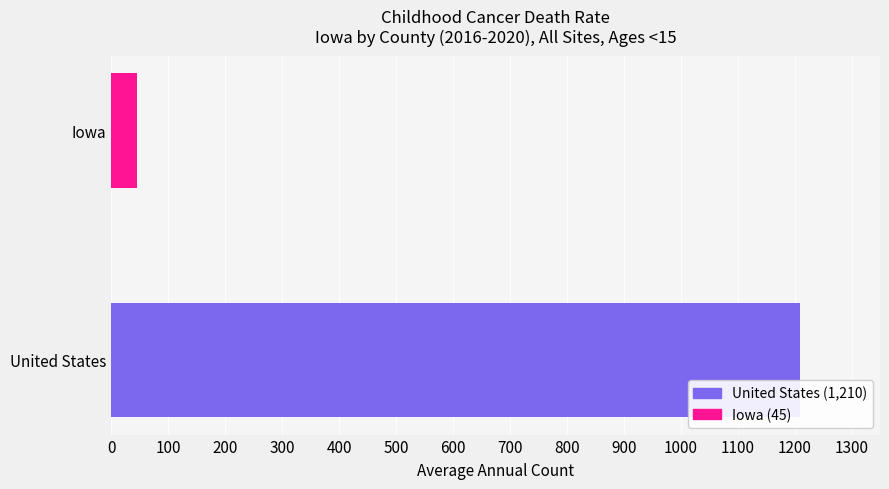

What is the minimum value shown in the chart?

45